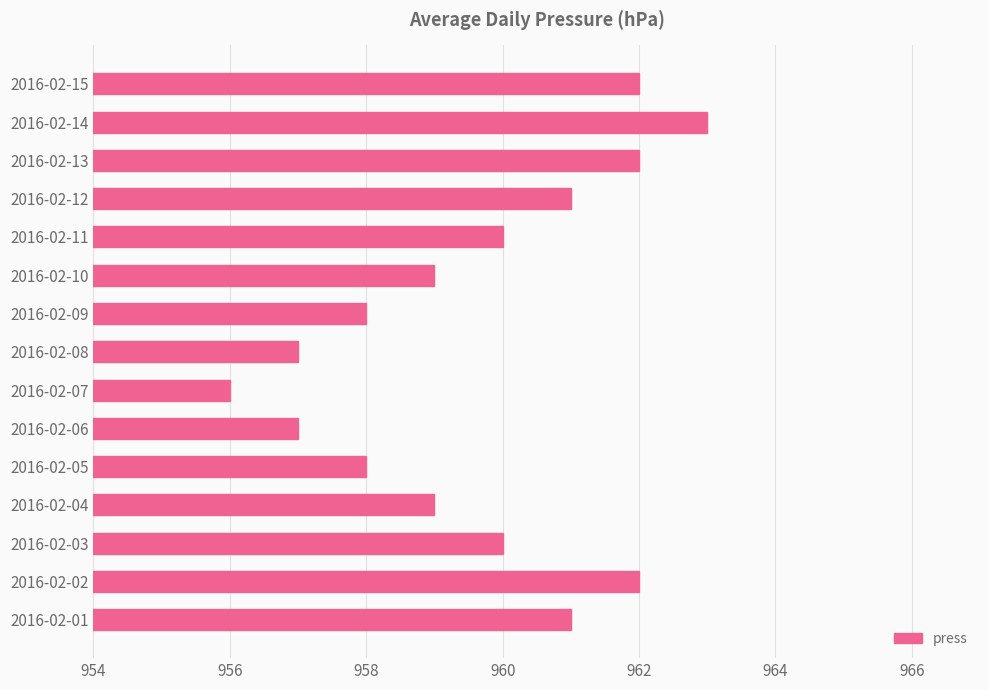

What is the greatest value displayed?

963